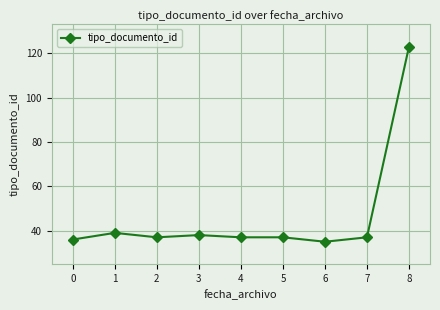

Between 2 and 3, which is larger?

3